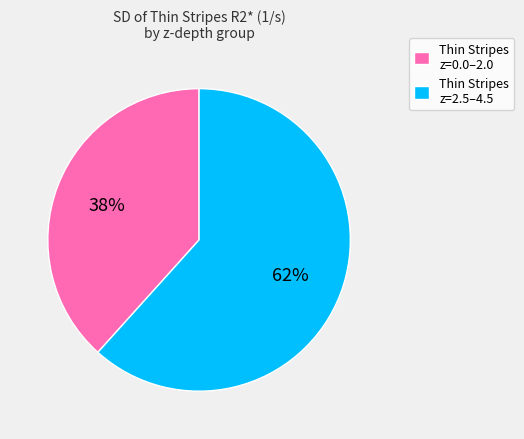

Is there any slice that represents more than half of the pie?

Yes